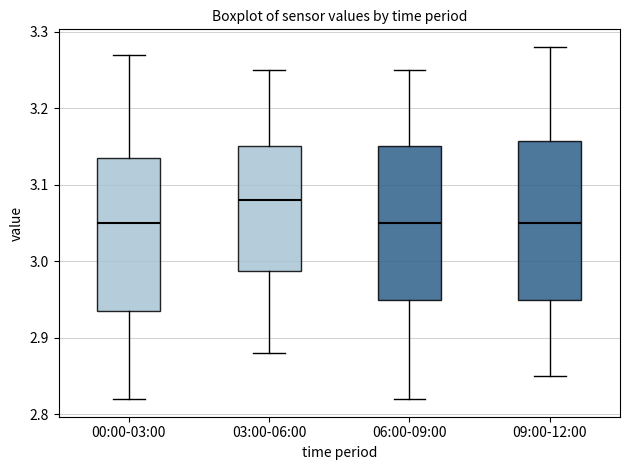

Where does the median line of the box for 06:00-09:00 sit on the y-axis? The values are not printed on the chart, so give them approximately, as read against the axis.

3.05